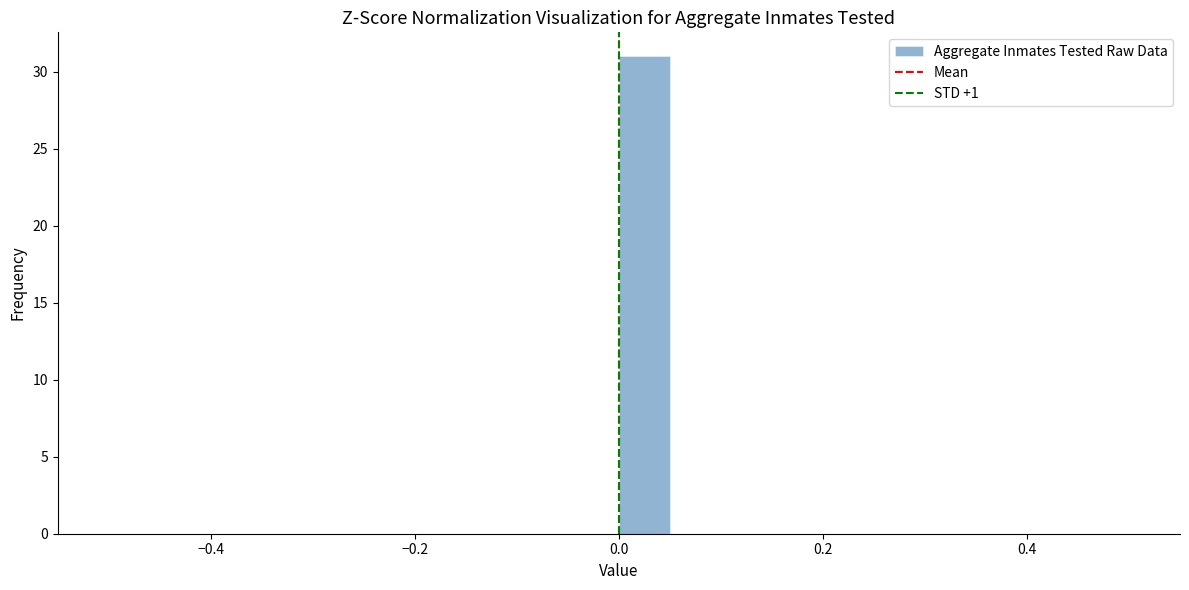

Read against the x-axis, roughly where is the centre of the tallest bar?

0.02